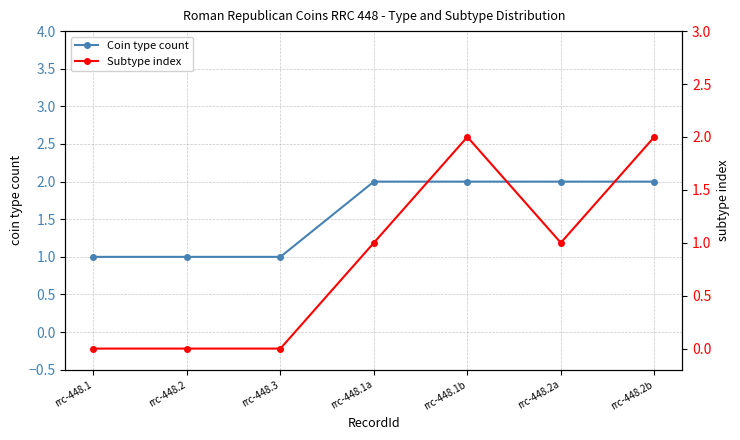

True or false: Coin type count has a value of 2 at rrc-448.2a.

True